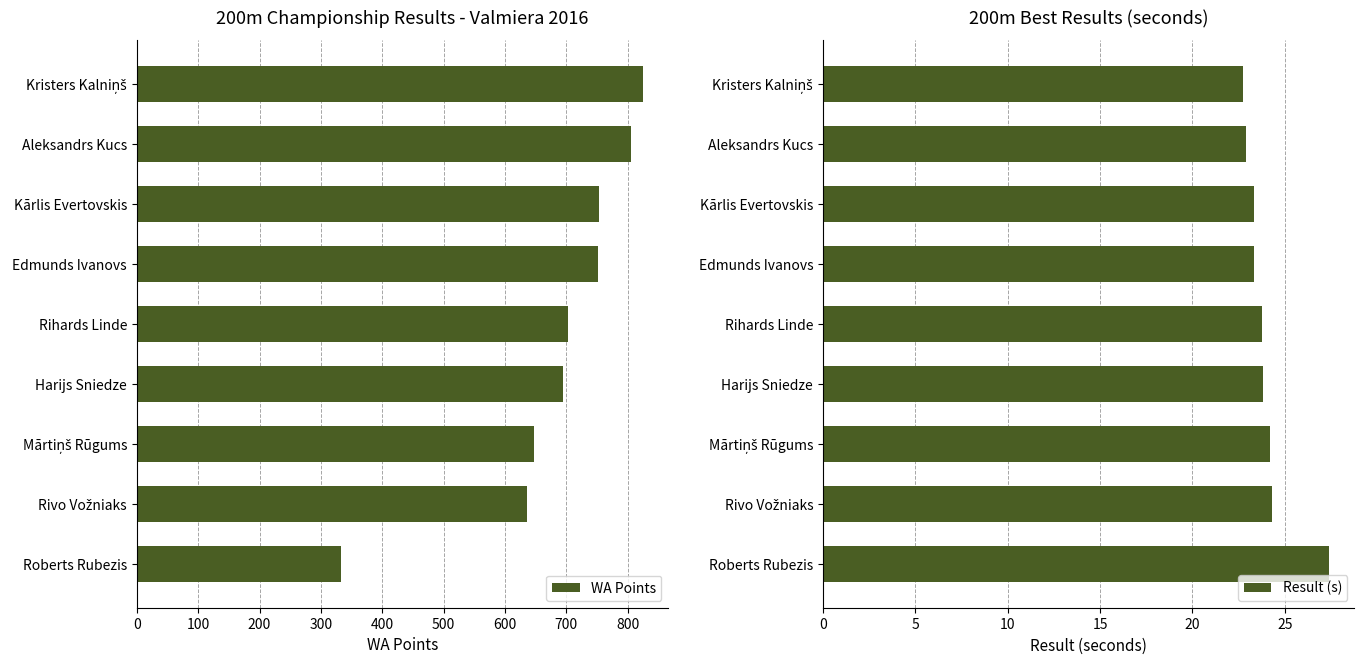

What is the difference between the maximum and minimum values in the Result (s) series?

4.6